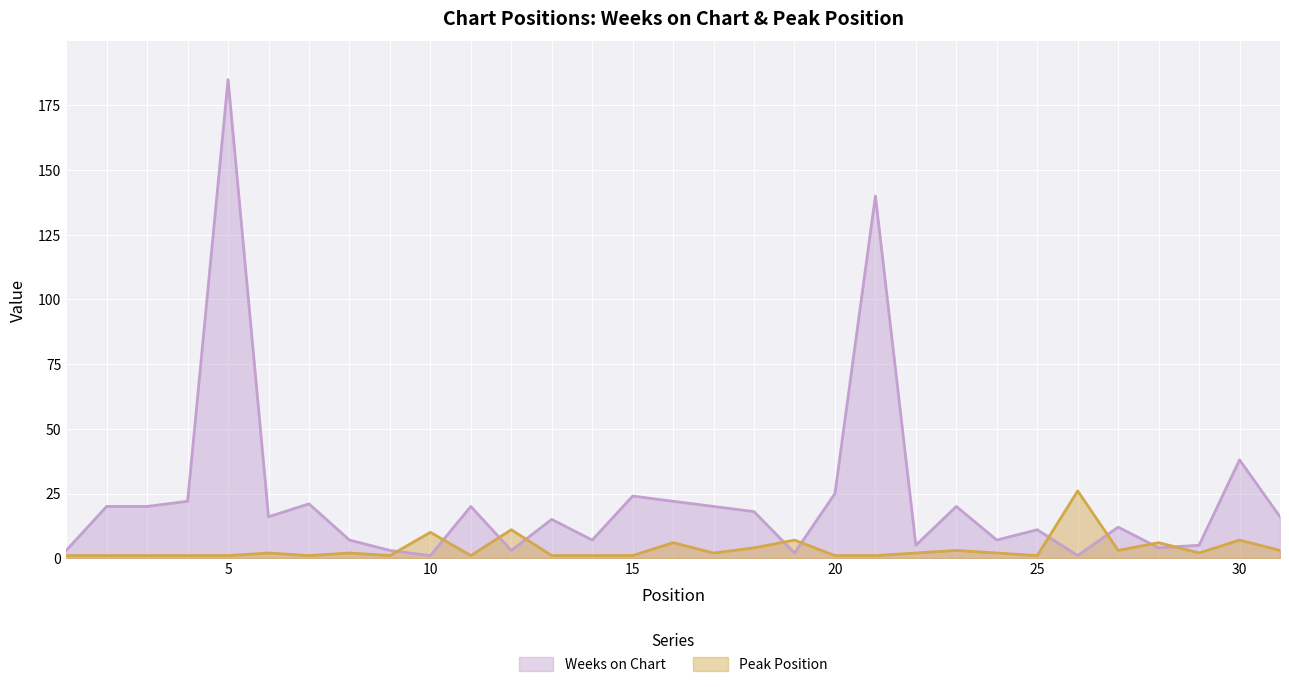

At which category does Weeks on Chart reach its first local peak?

5